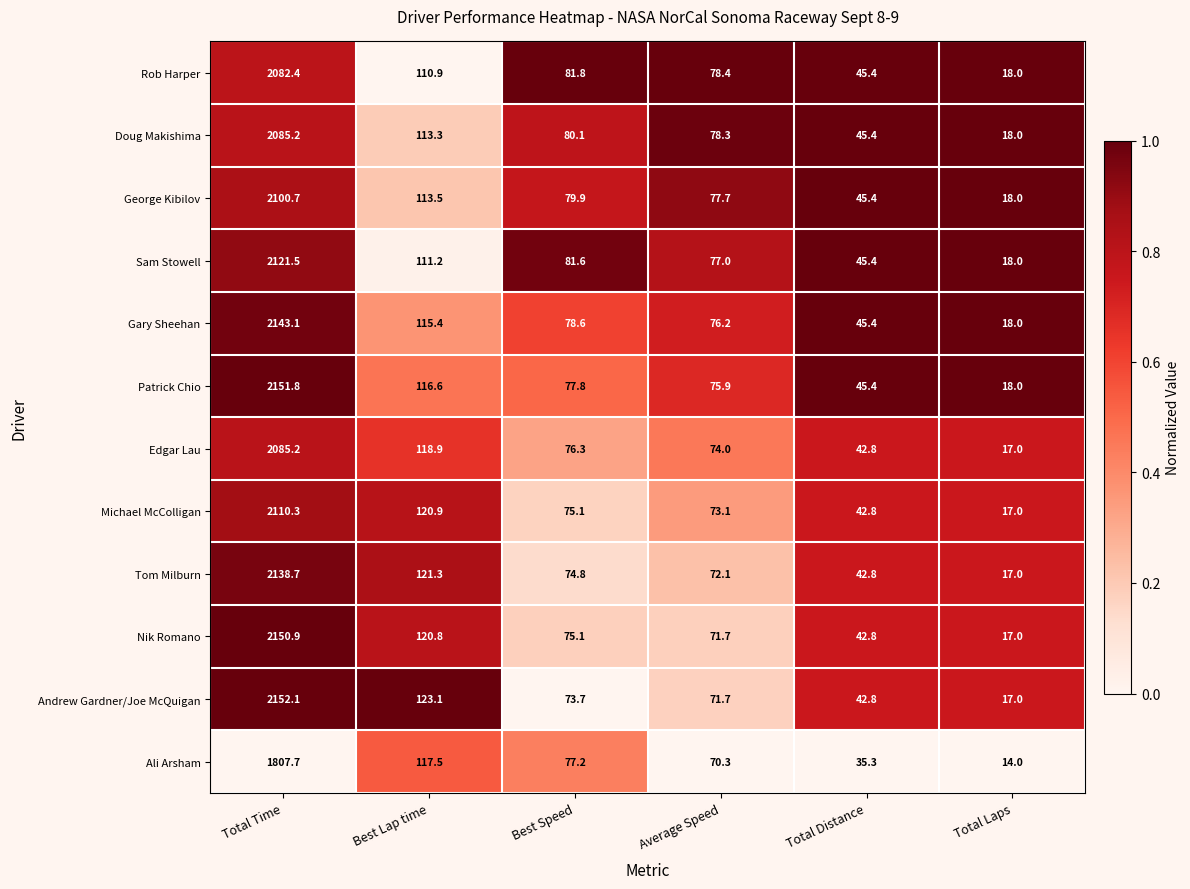

What is the spread (max minus min) of values at Average Speed?

8.1